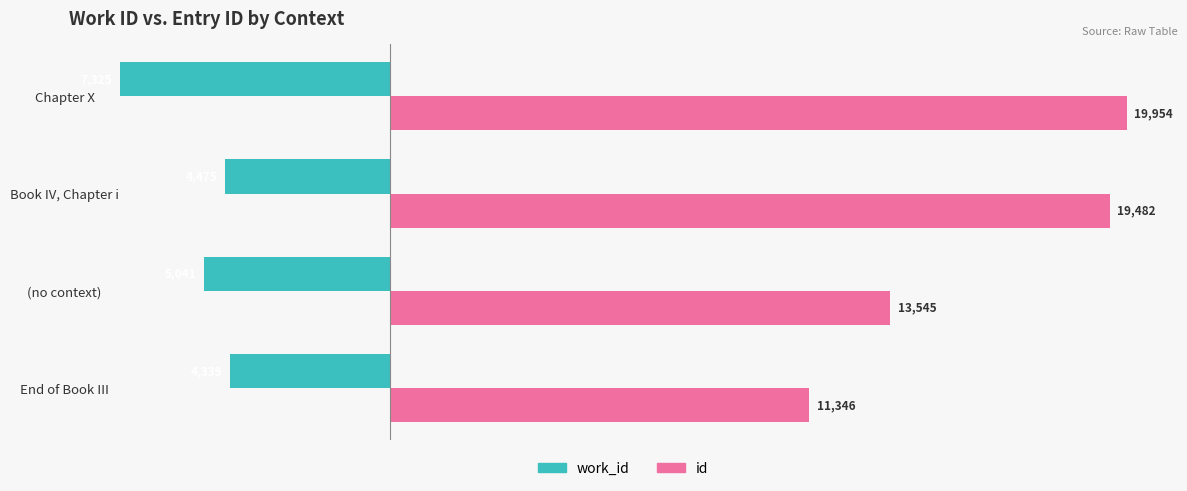

Which category has the highest value in the work_id series?

End of Book III